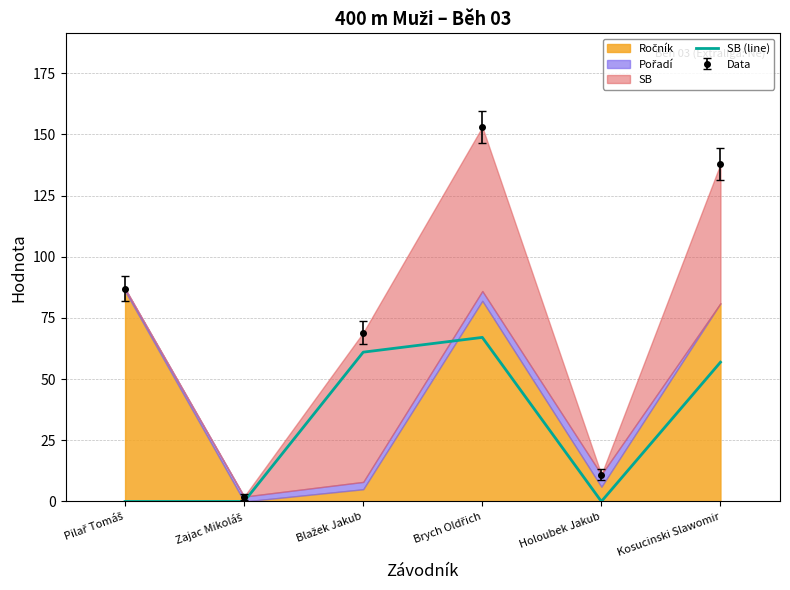

Is it true that SB (line) equals -22.9 at Holoubek Jakub?

False